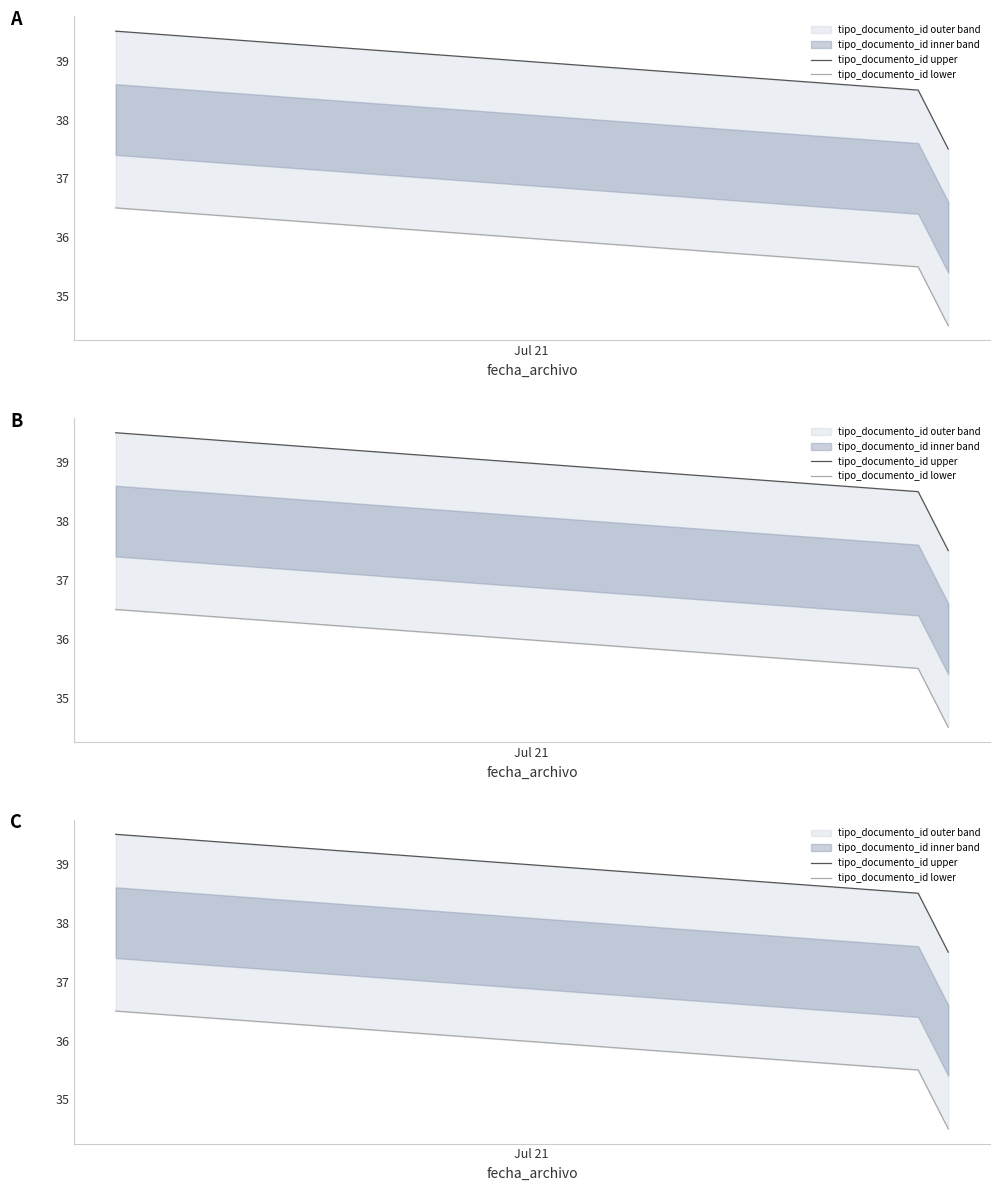

Where does the tipo_documento_id upper series first go above 38?

Jul 21